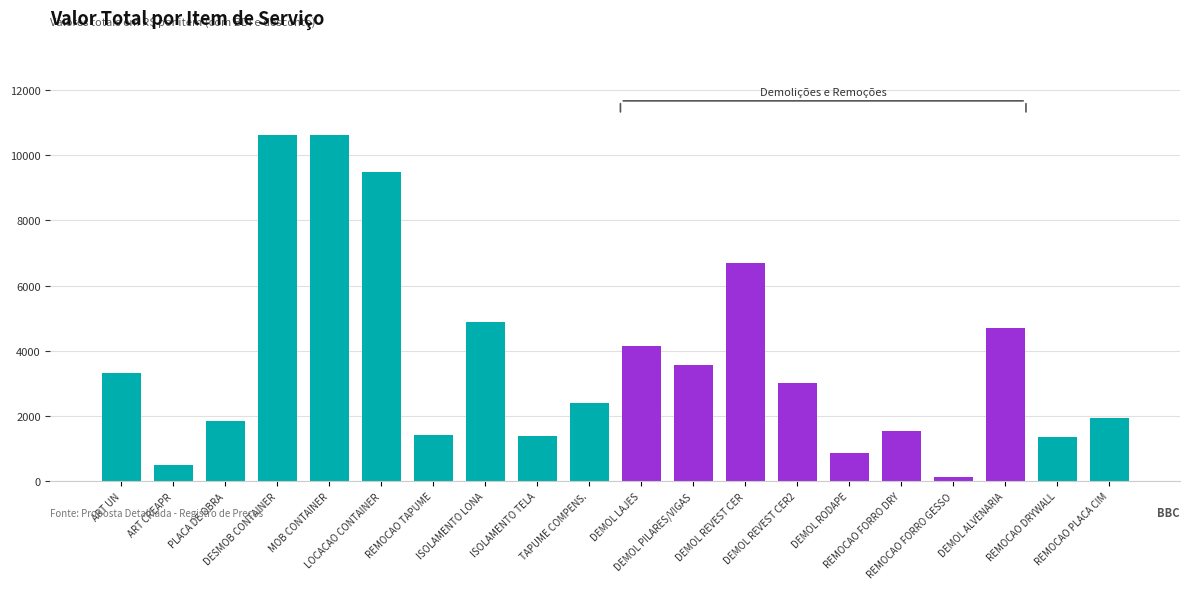

What is the ratio of the value at REMOCAO FORRO DRY to the value at ART UN?

0.5